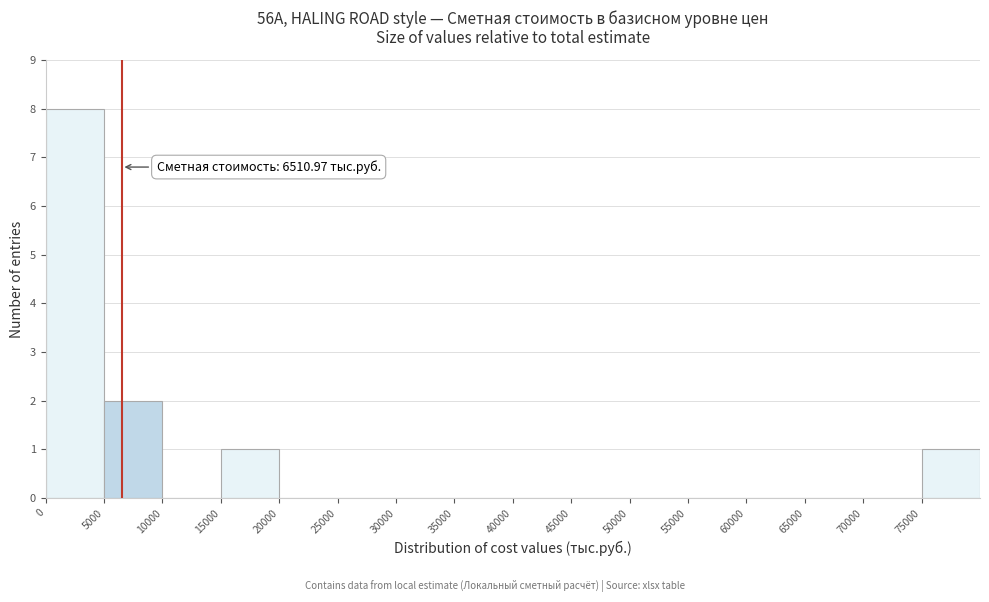

Which range on the x-axis has the tallest bar?

0 to 5000